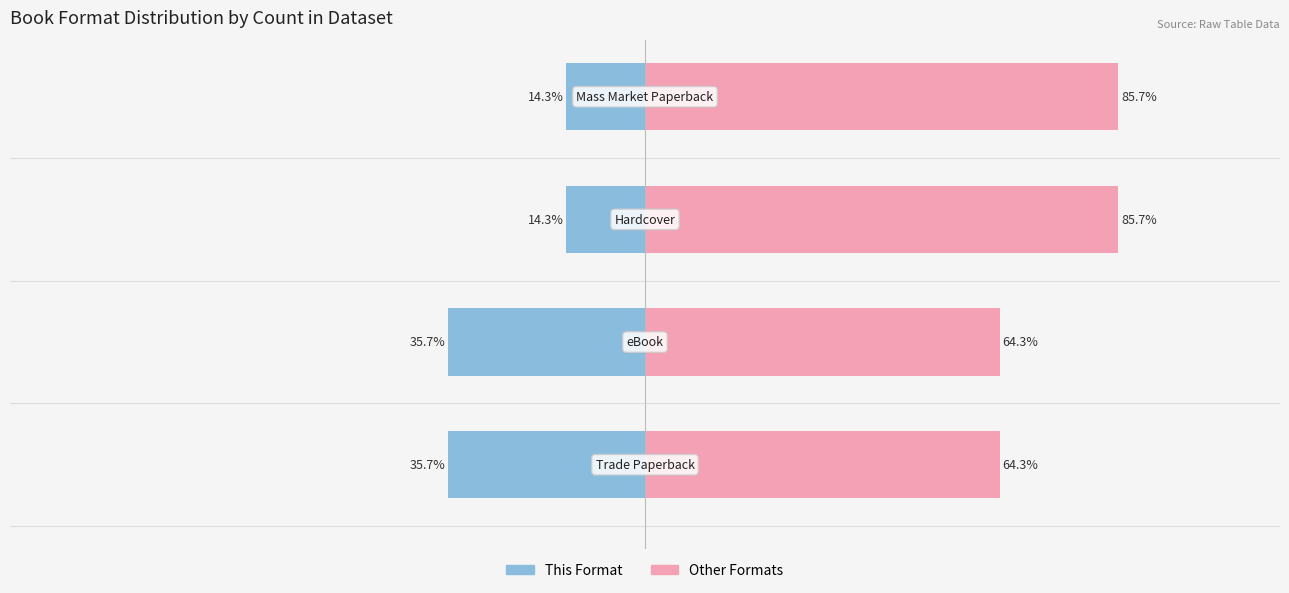

What is the maximum value for Other Formats?

85.7